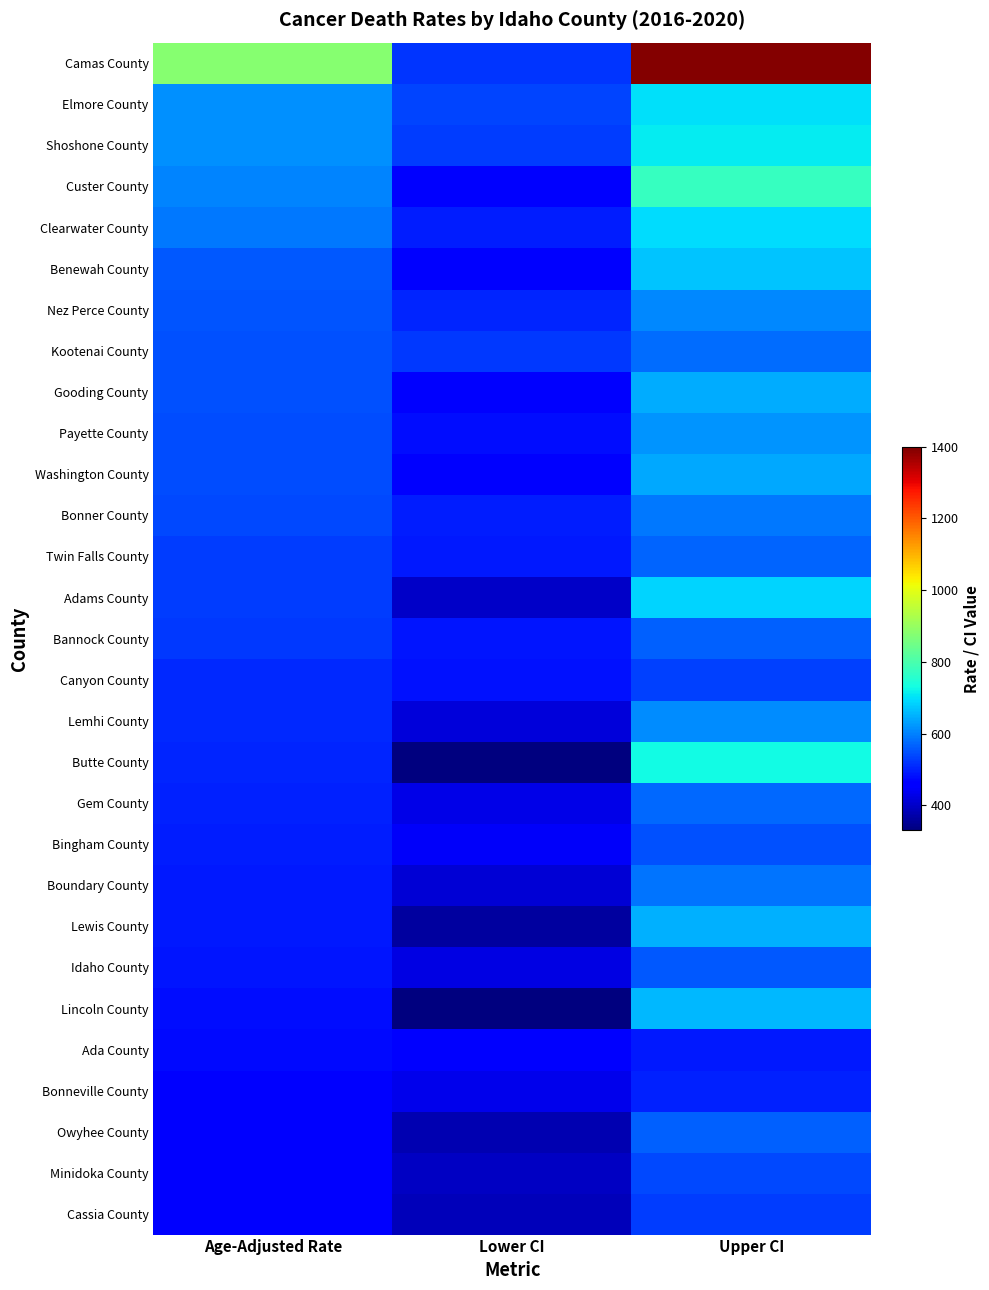

Which series has the largest range (max minus min)?

Camas County